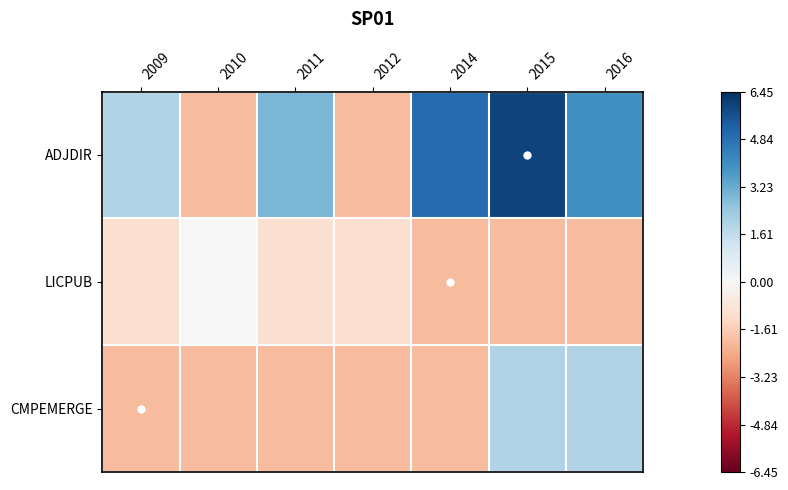

How many categories are shown in the chart?

7